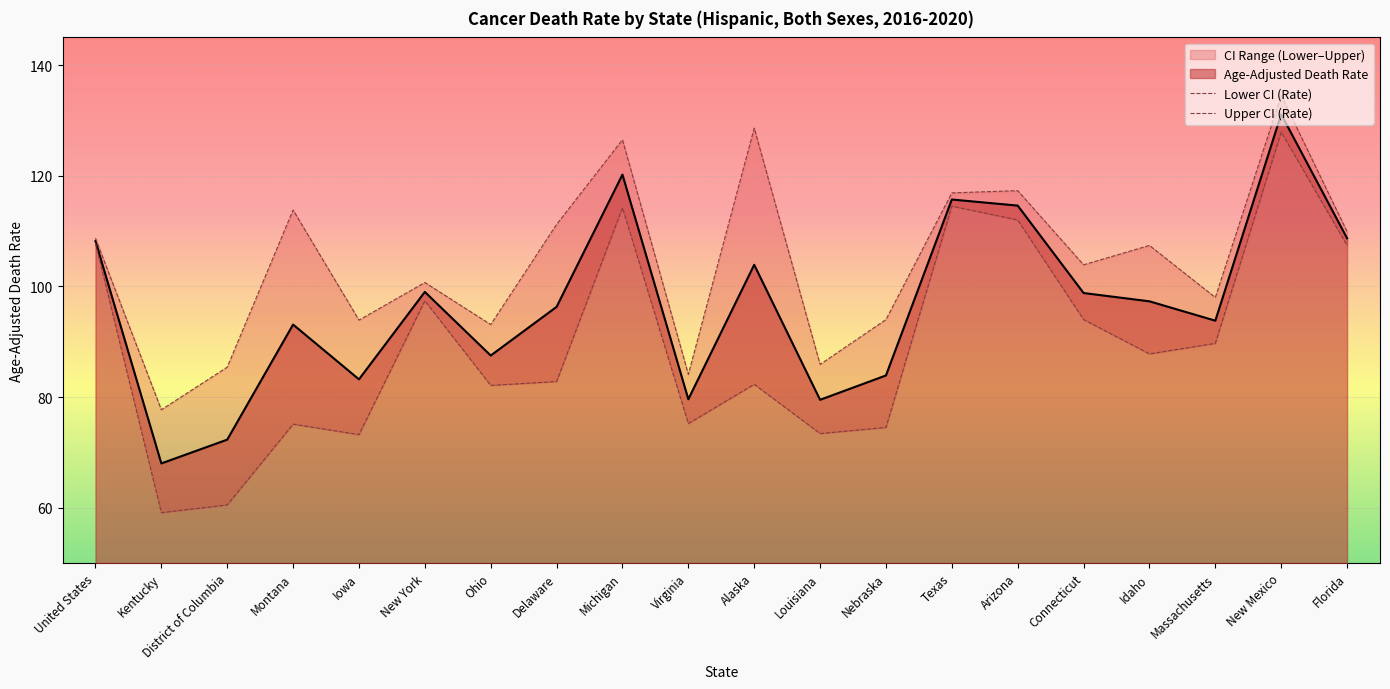

Read the Age-Adjusted Death Rate value at Ohio.

87.5